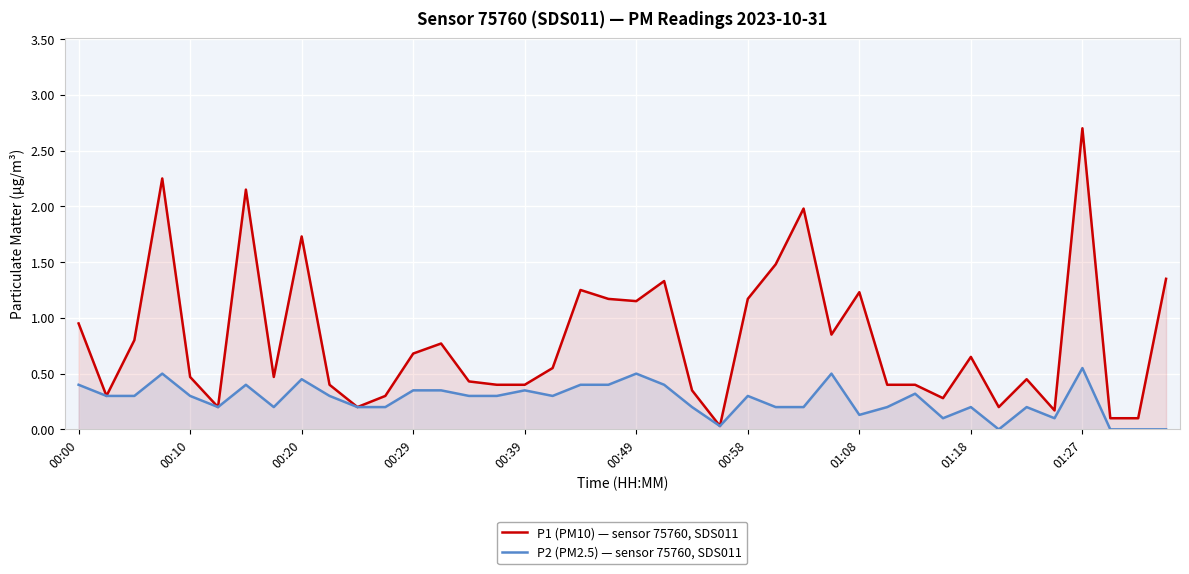

Rank the series at 27 from lowest to highest value.

P2 (PM2.5) — sensor 75760, SDS011, P1 (PM10) — sensor 75760, SDS011